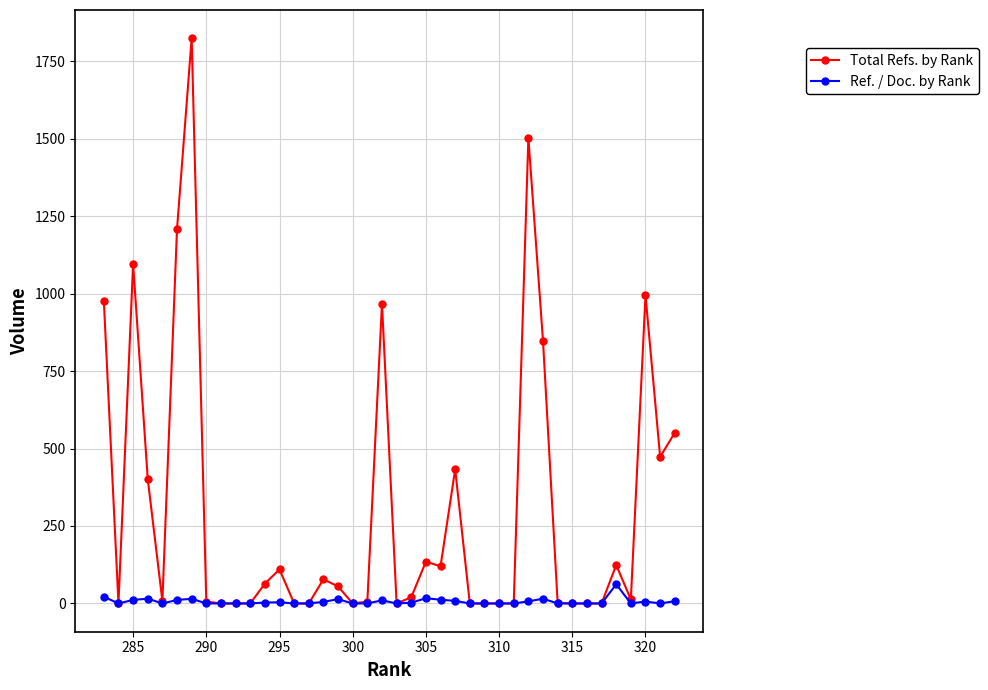

How many data points in Total Refs. by Rank are less than 20?

20